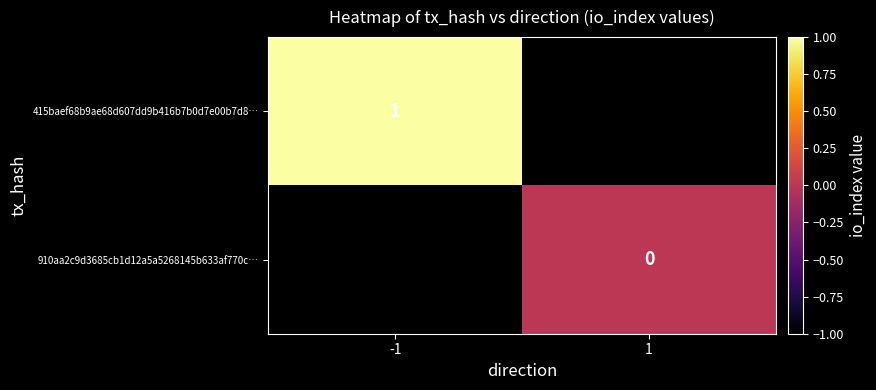

True or false: 415baef68b9ae68d607dd9b416b7b0d7e00b7d8… has a value of 1 at -1.

True